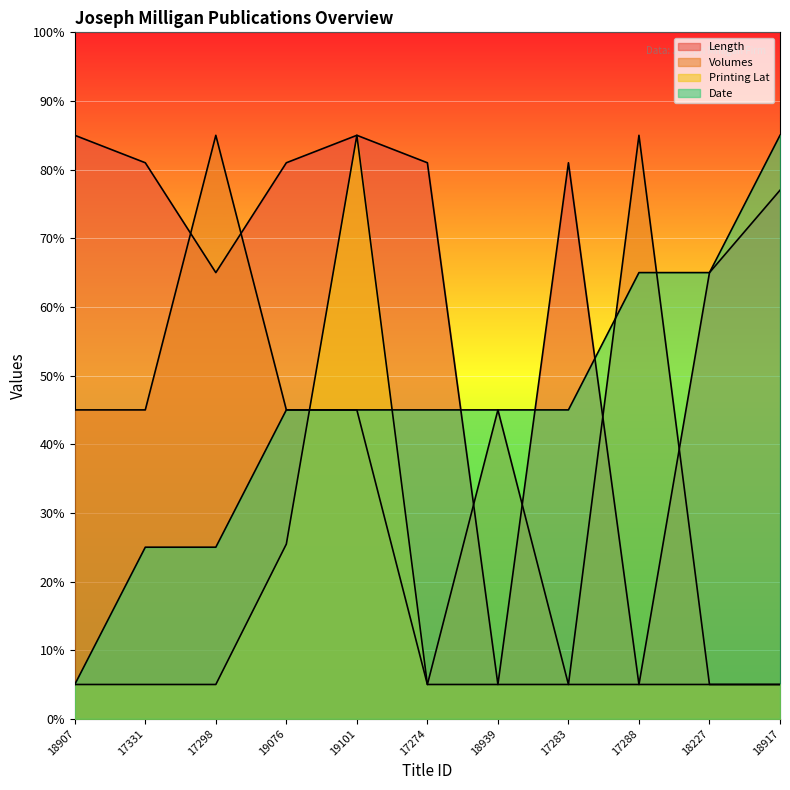

How many Date values are between 25 and 65?

9